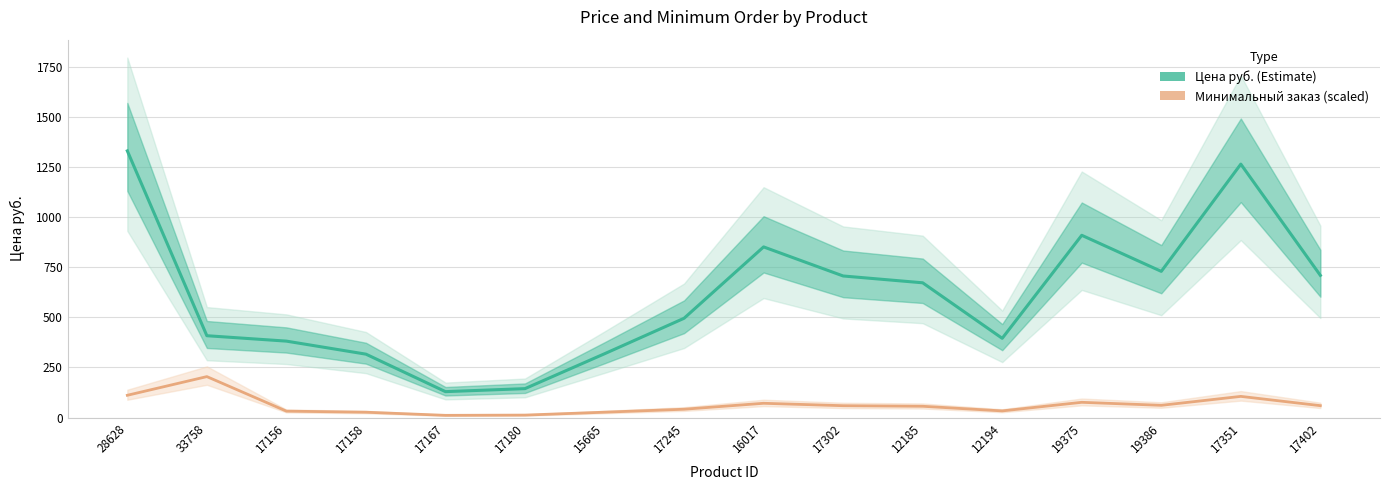

How many data points in Минимальный заказ (scaled) are above 58?

8